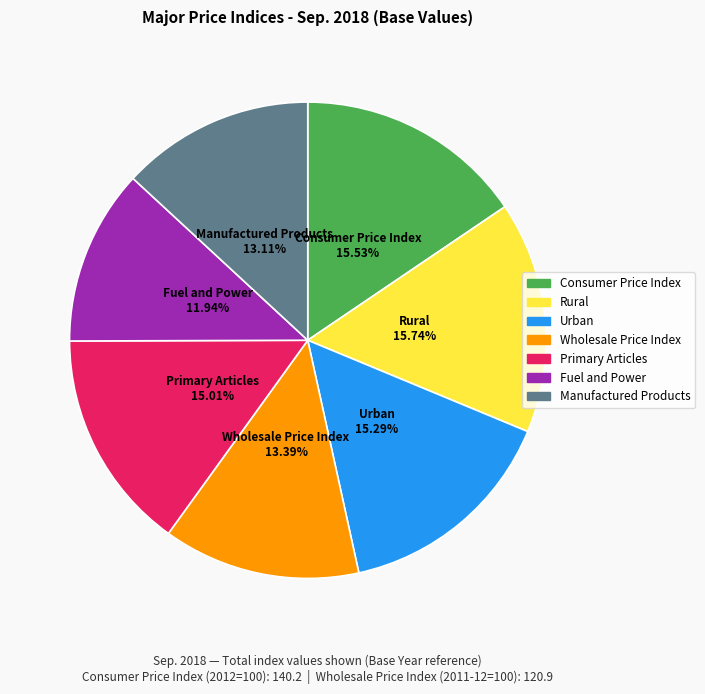

True or false: Consumer Price Index accounts for 9% of the total.

False